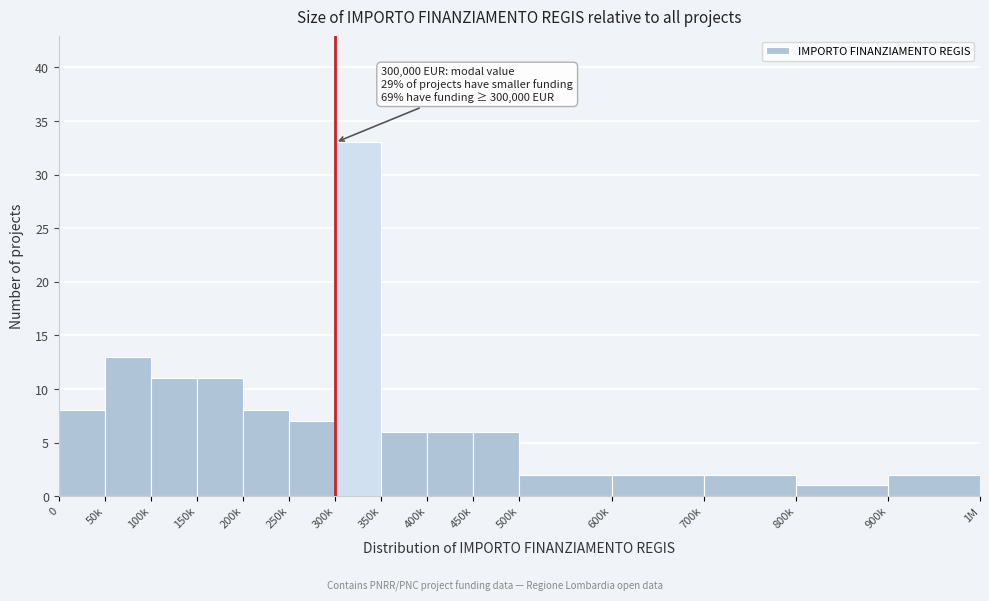

Reading left to right, extract all data points from this chart.

0=8	50k=13	100k=11	150k=11	200k=8	250k=7	300k=33	350k=6	400k=6	450k=6	500k=2	600k=2	700k=2	800k=1	900k=2